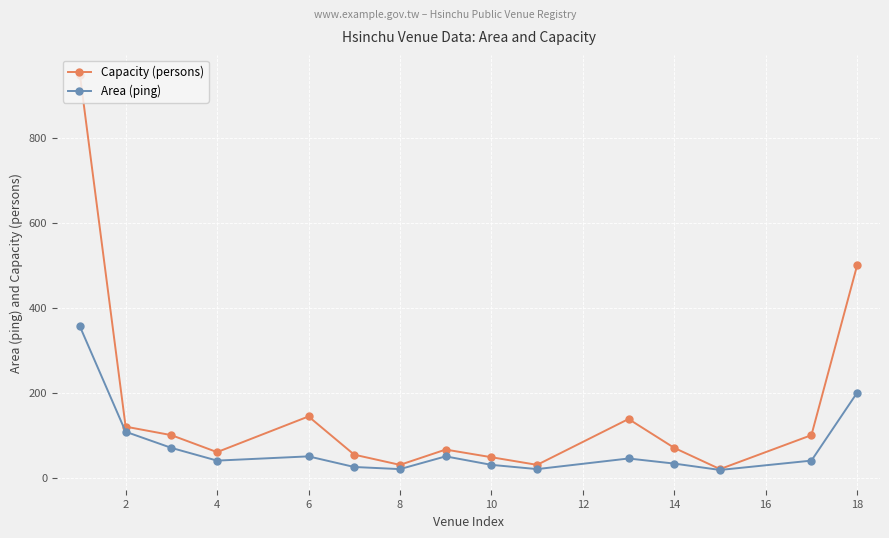

What is the value of the Area (ping) point at the 5th from the left?

50